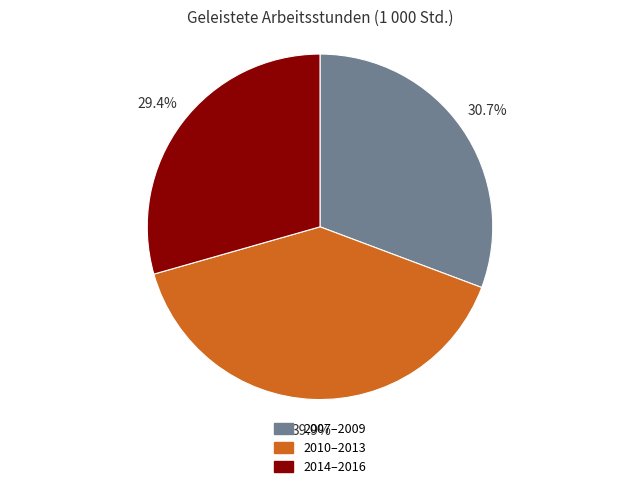

What is the ratio of the value at 2007–2009 to the value at 2010–2013?

0.8